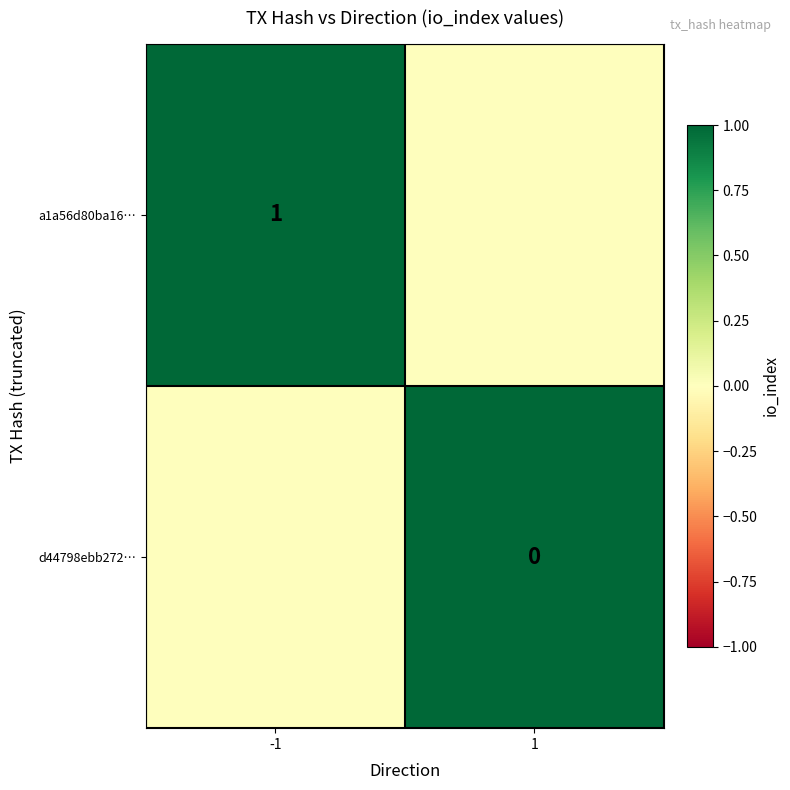

The a1a56d80ba16… series shows 1 at -1. True or false?

True